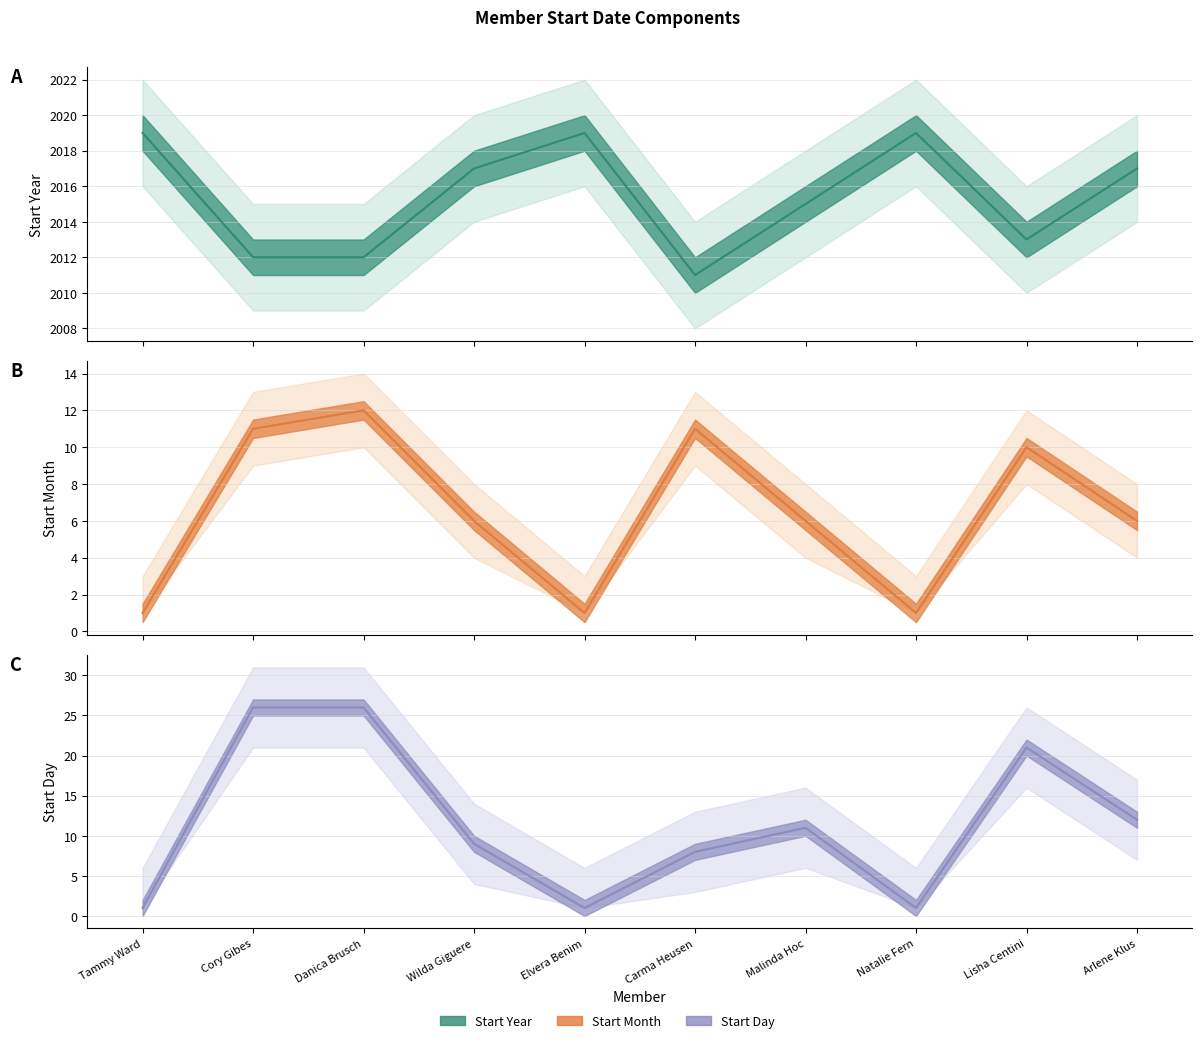

True or false: Start Month has a value of 6 at Lisha Centini.

False